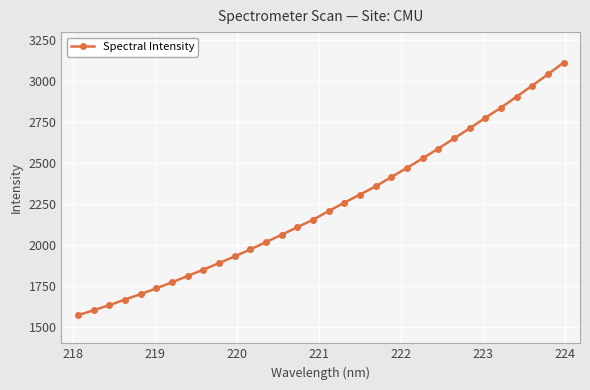

What is the sum of all values?

71631.9